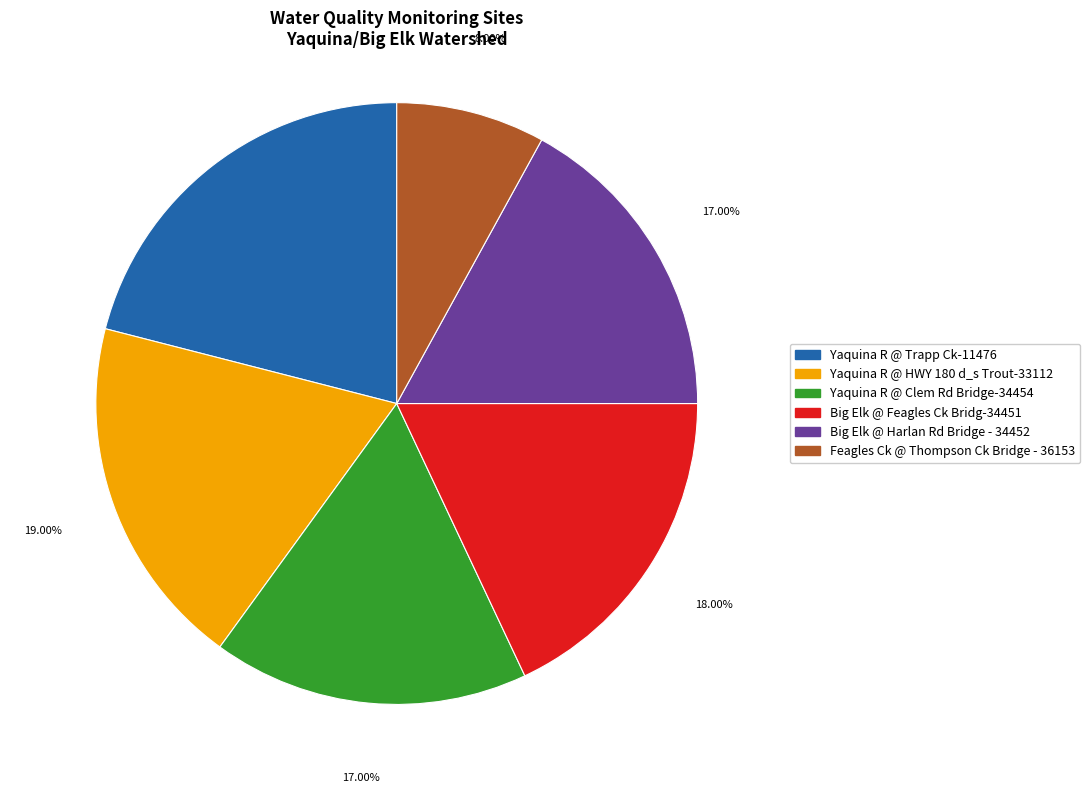

Which category has the smallest portion of the pie?

Feagles Ck @ Thompson Ck Bridge - 36153